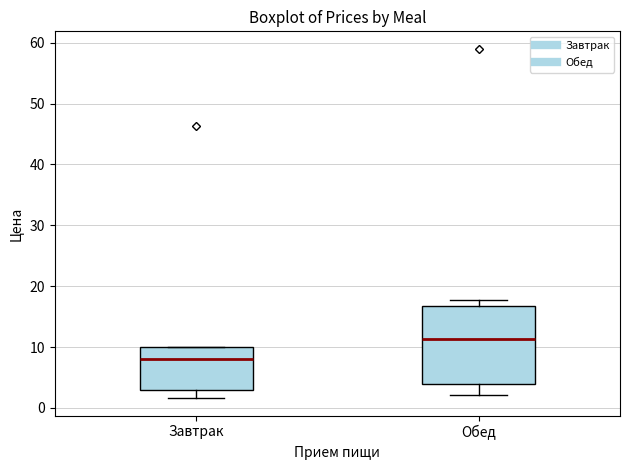

Reading left to right, transcribe this box plot: for each box, give where its median line is, the range the box spans, and where its two whiskers end, as read against the y-axis. The values are not printed on the chart, so give them approximately, as read against the axis.

Завтрак: median 8, box 3 to 10, whiskers 2 to 10
Обед: median 11, box 4 to 17, whiskers 2 to 18